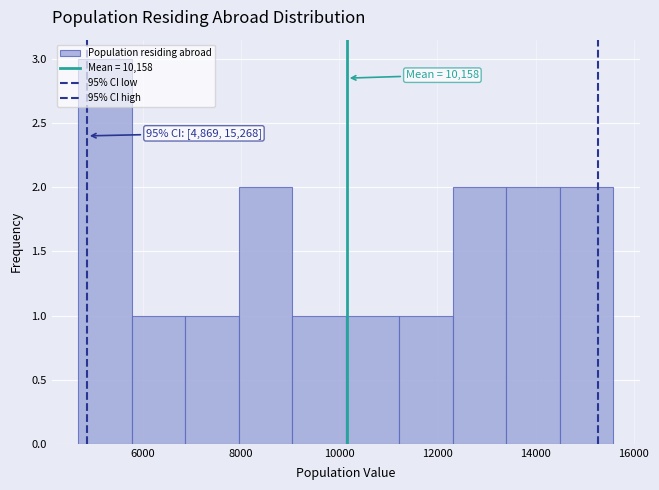

Over which range of the x-axis is the bar tallest?

4600 to 5800